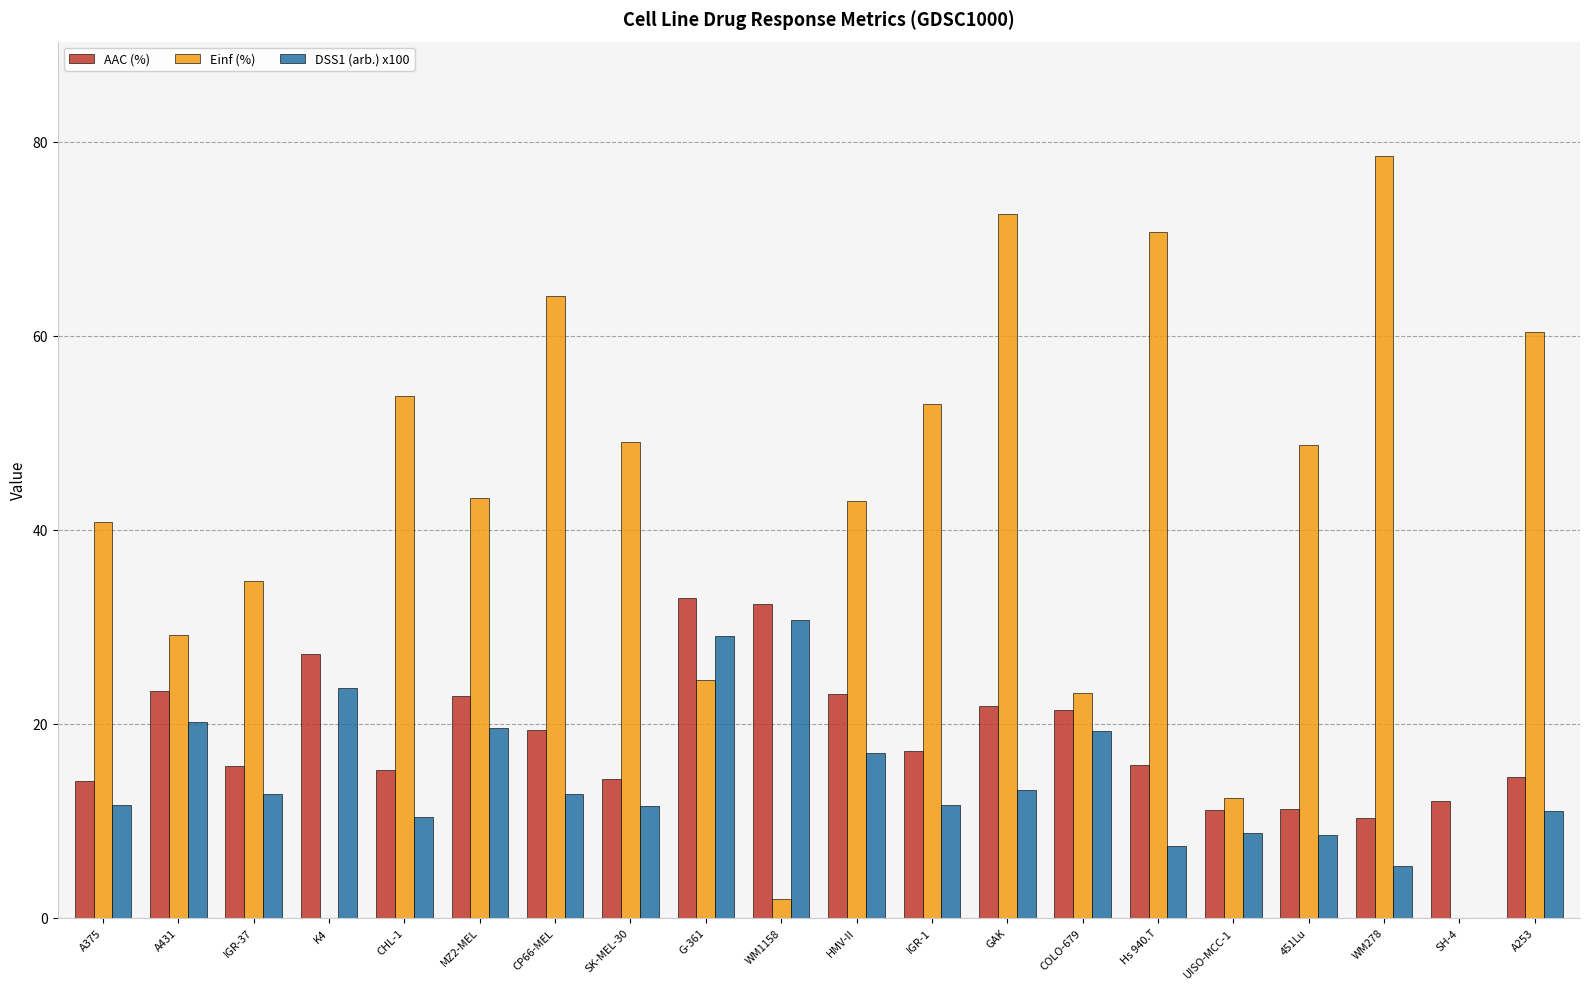

Which series changed the most between CHL-1 and SK-MEL-30?

Einf (%)